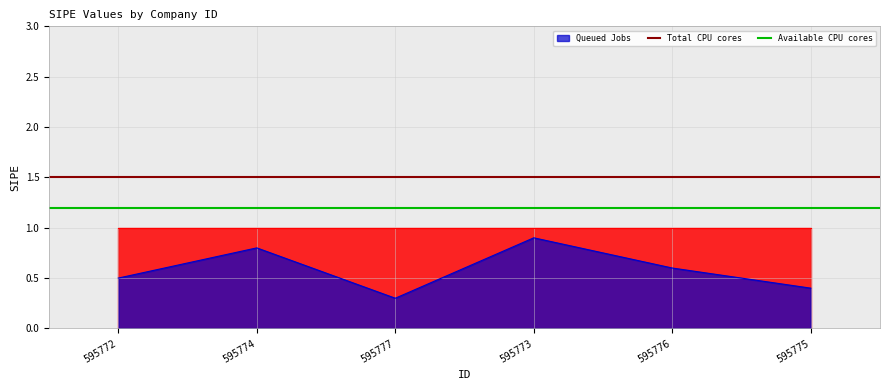

Does the chart display data point markers on the line(s)?

No